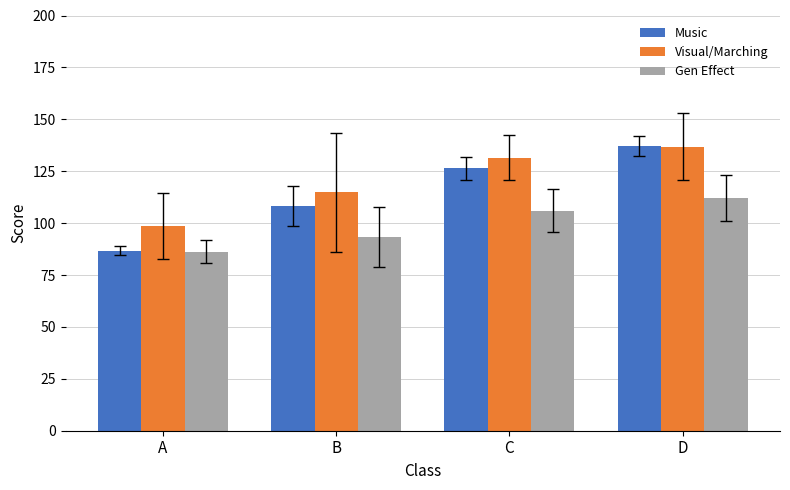

What is the spread (max minus min) of values at B?

21.6